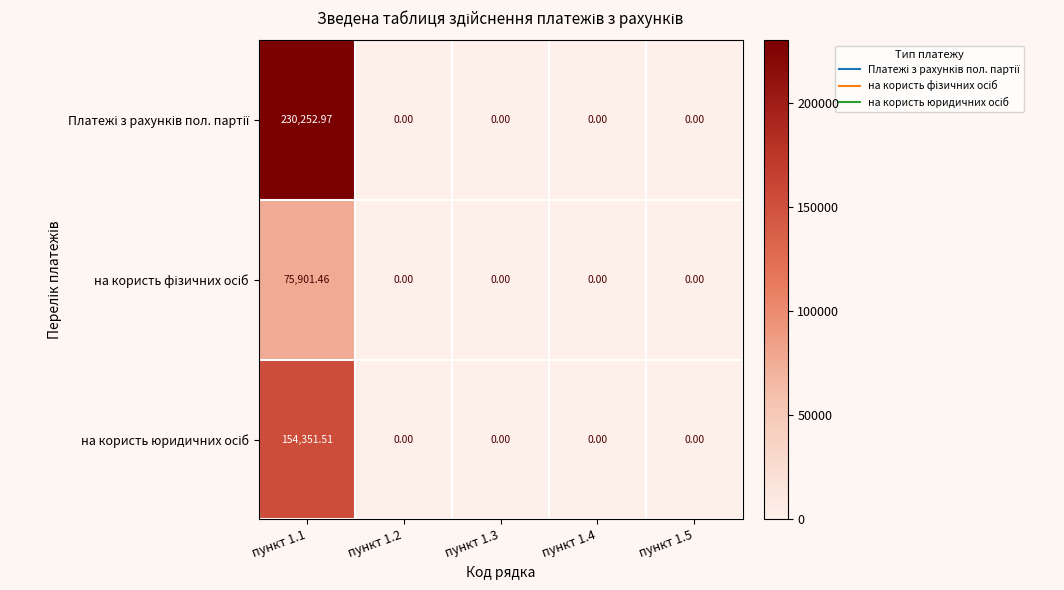

How many distinct data groups are displayed?

3